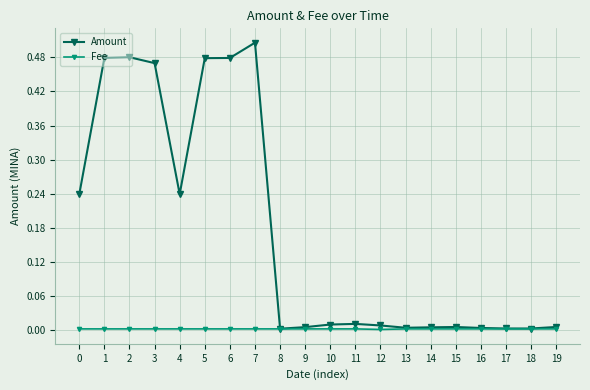

At how many categories does at least one series exceed 0?

20